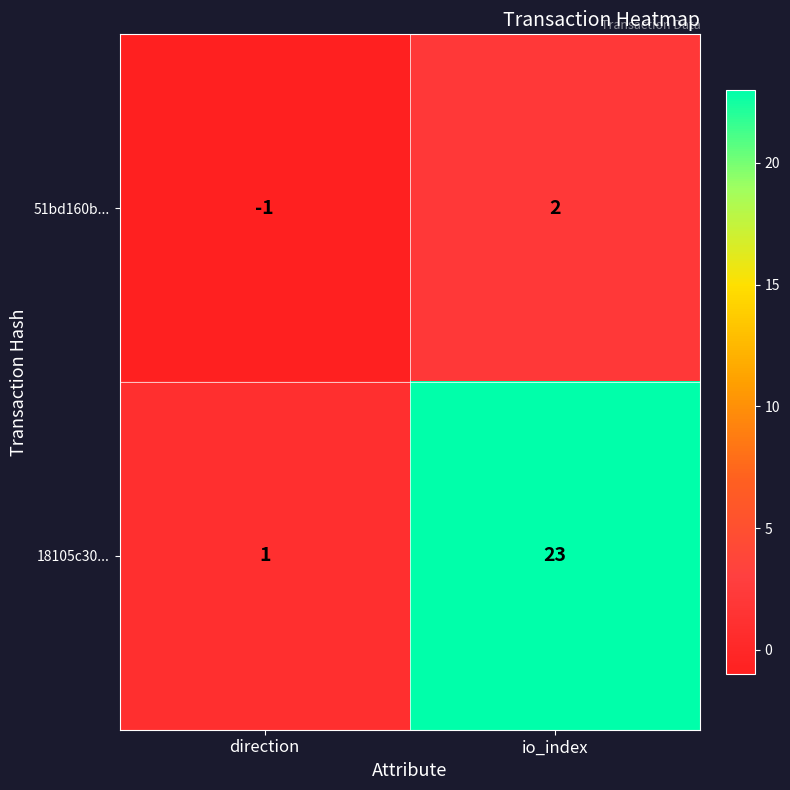

How many data points in 51bd160b... are less than 2?

1